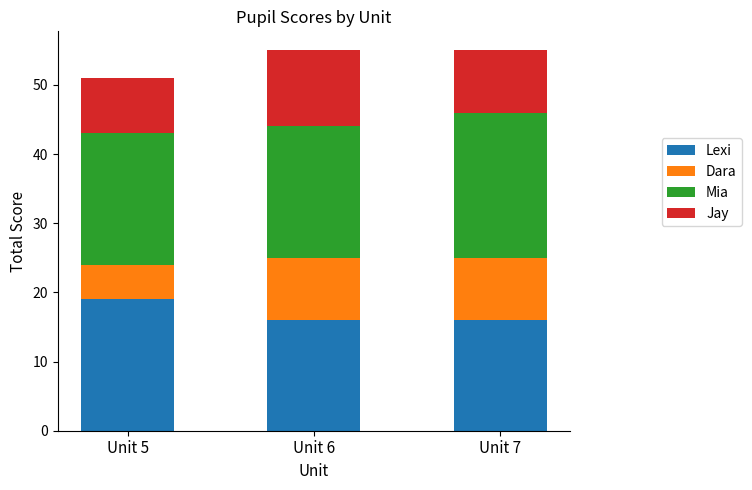

What is the average value of the Lexi series?

17